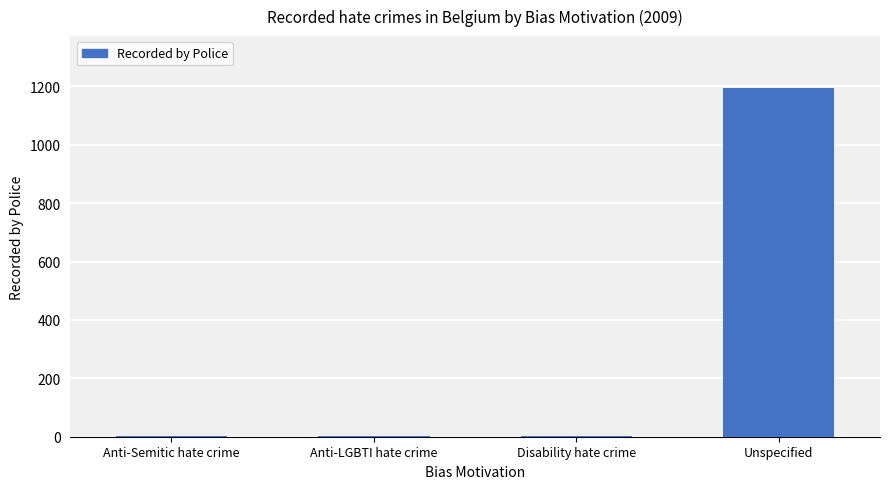

Which has a higher value, Unspecified or Anti-Semitic hate crime?

Unspecified